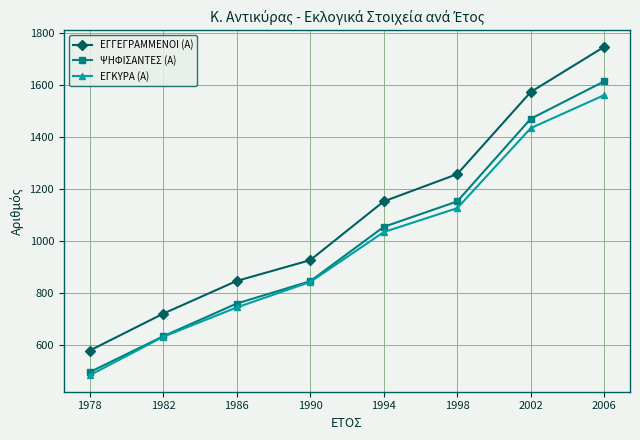

True or false: ΕΓΓΕΓΡΑΜΜΕΝΟΙ (Α) has more than 1 interior local peaks.

False